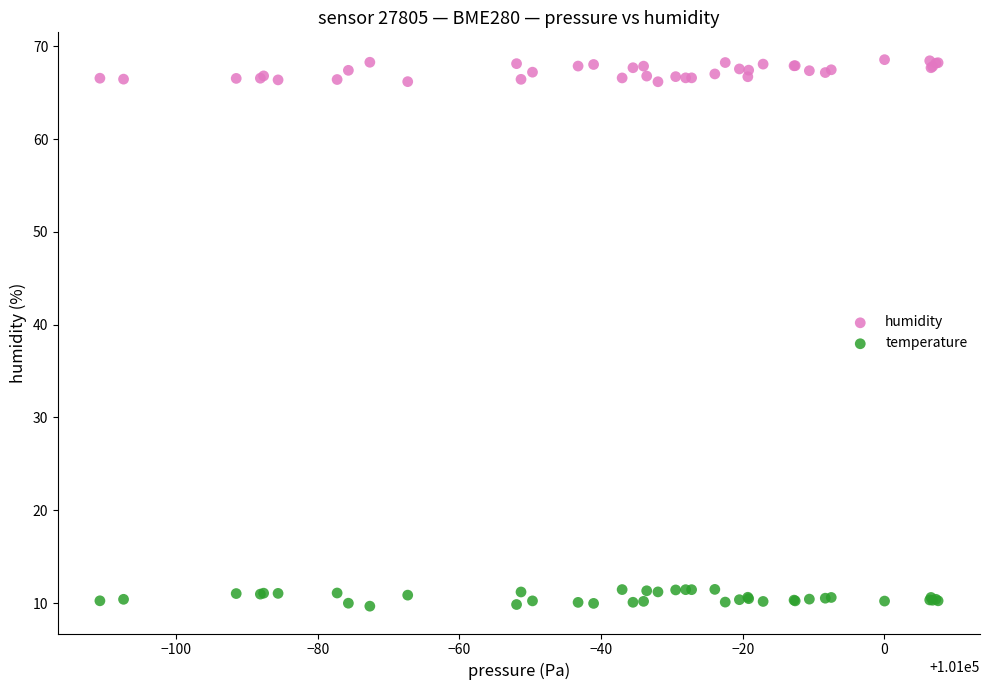

Which series reaches the maximum Y coordinate?

humidity